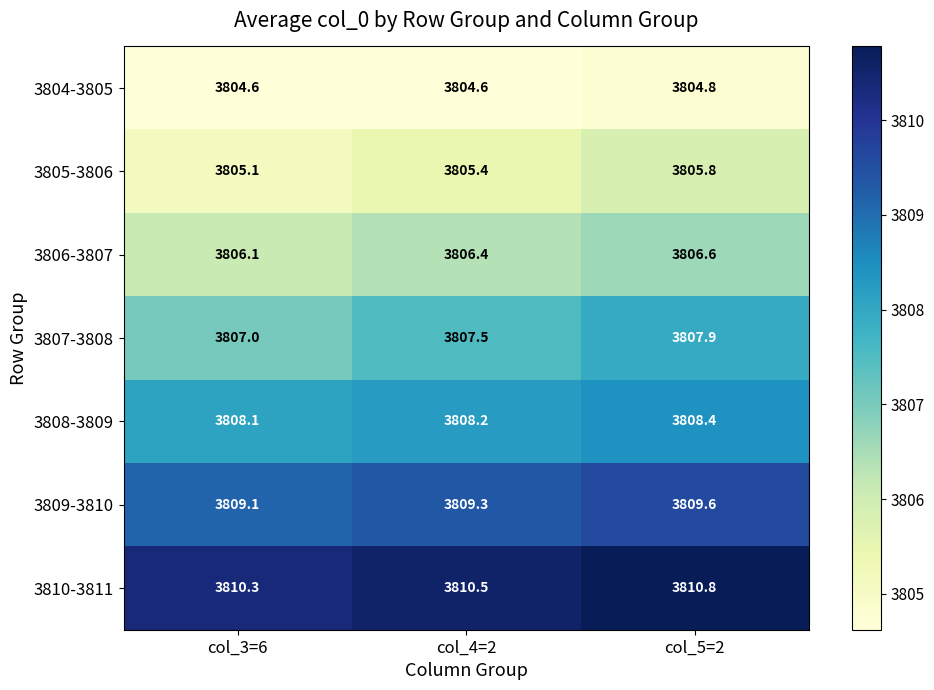

What is the total value across all series at col_5=2?

26653.9